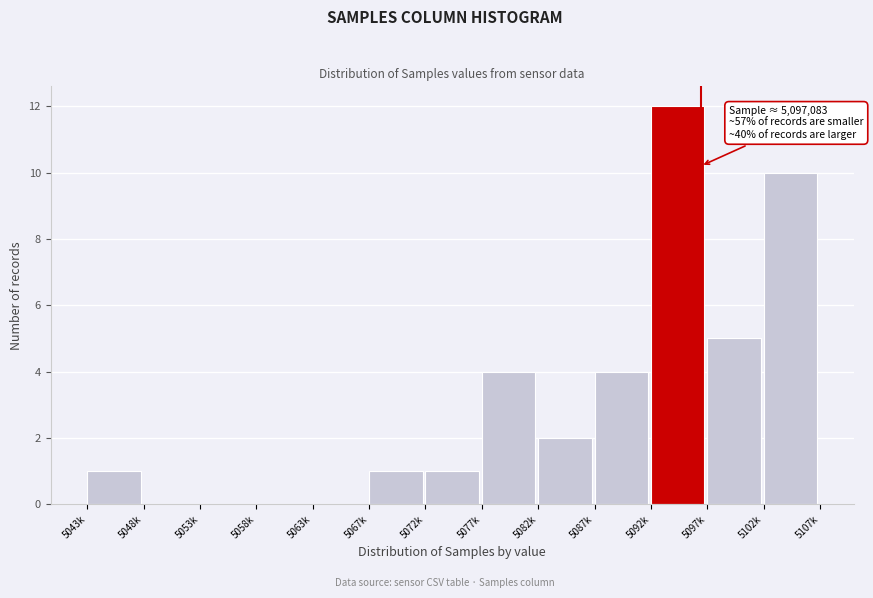

Reading left to right, extract all data points from this chart.

5043k=1	5048k=0	5053k=0	5058k=0	5063k=0	5067k=1	5072k=1	5077k=4	5082k=2	5087k=4	5092k=12	5097k=5	5102k=10